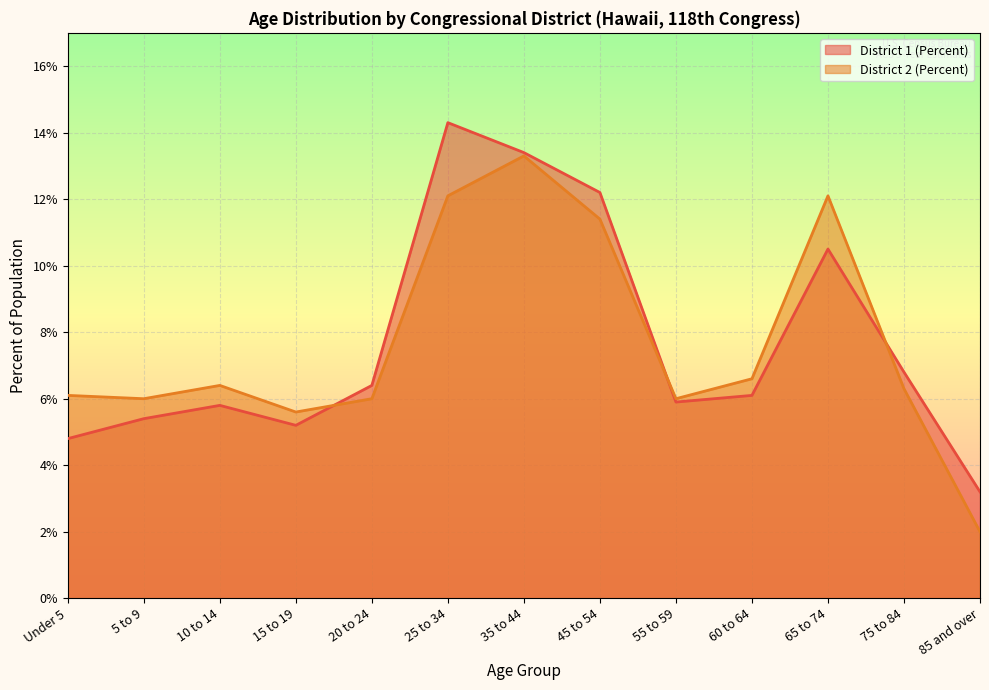

Reading left to right, transcribe all the data shown in this chart.

District 1 (Percent): 0.0	0.1	0.1	0.1	0.1	0.1	0.1	0.1	0.1	0.1	0.1	0.1	0.0
District 2 (Percent): 0.1	0.1	0.1	0.1	0.1	0.1	0.1	0.1	0.1	0.1	0.1	0.1	0.0